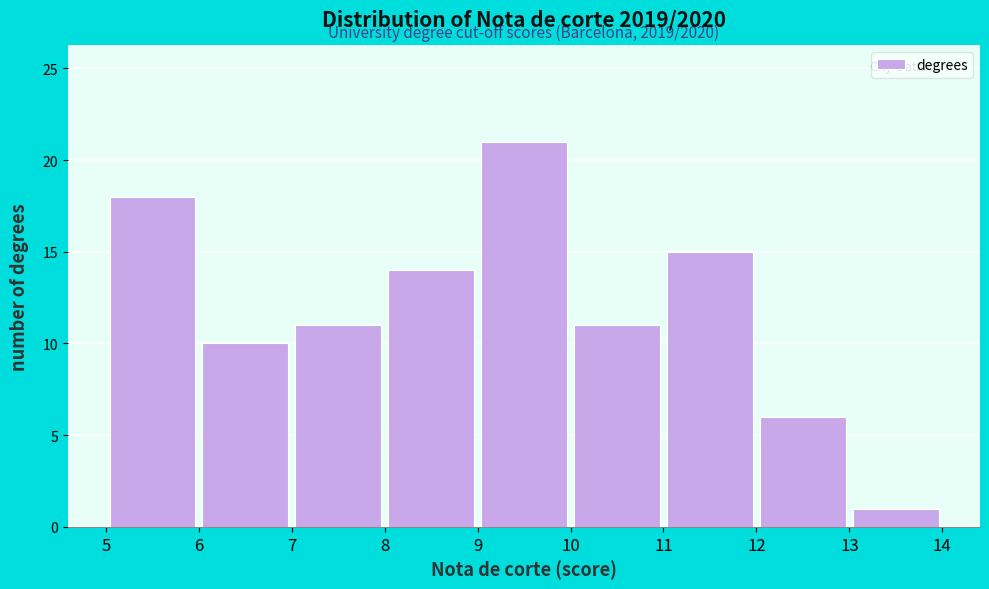

Over which range of the x-axis is the bar tallest?

9 to 10